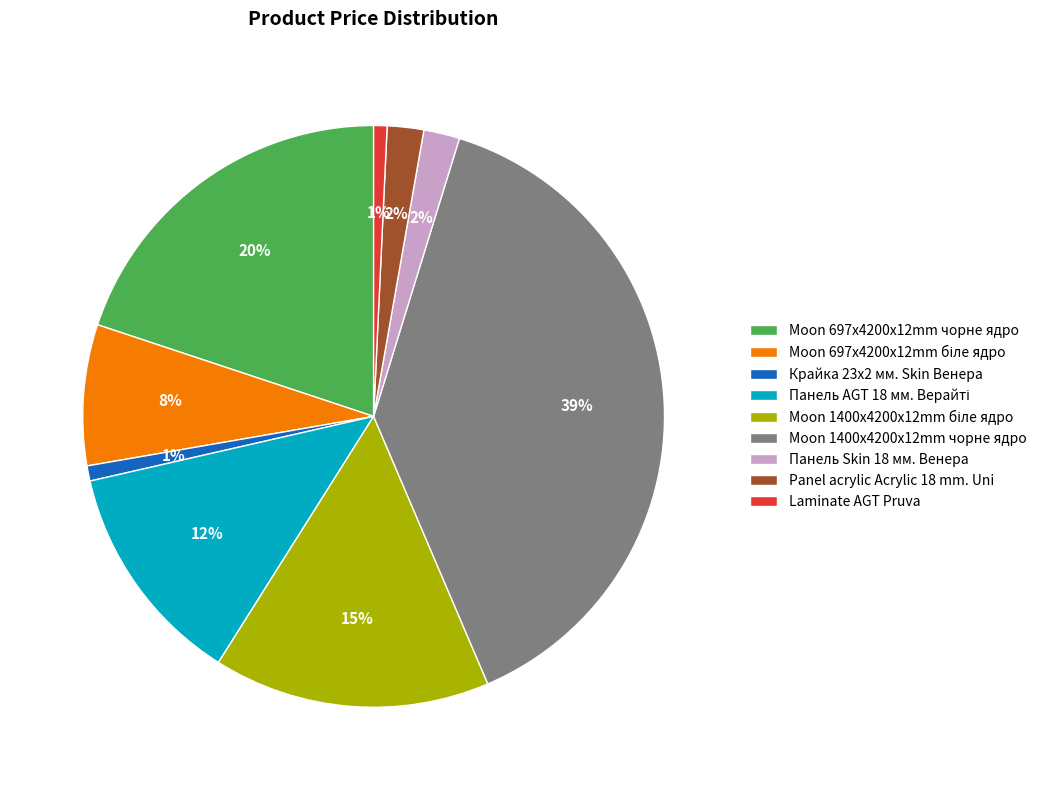

True or false: Moon 697x4200x12mm чорне ядро accounts for 20% of the total.

True